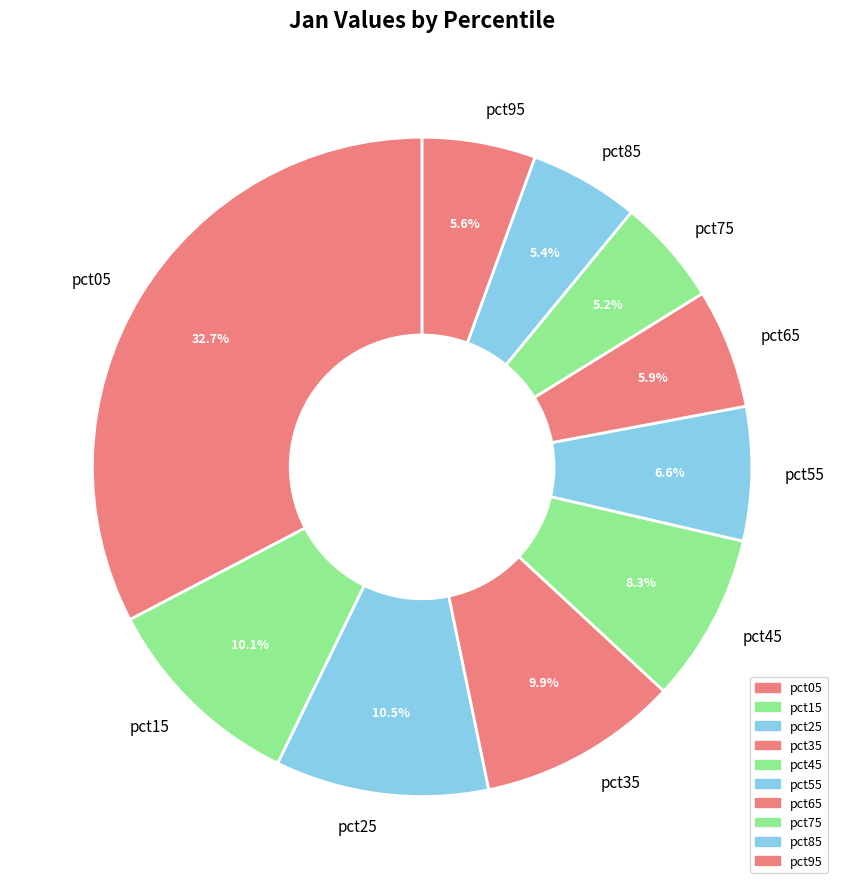

To the nearest percent, what is the difference between the pct75 and pct55 slice percentages?

1%